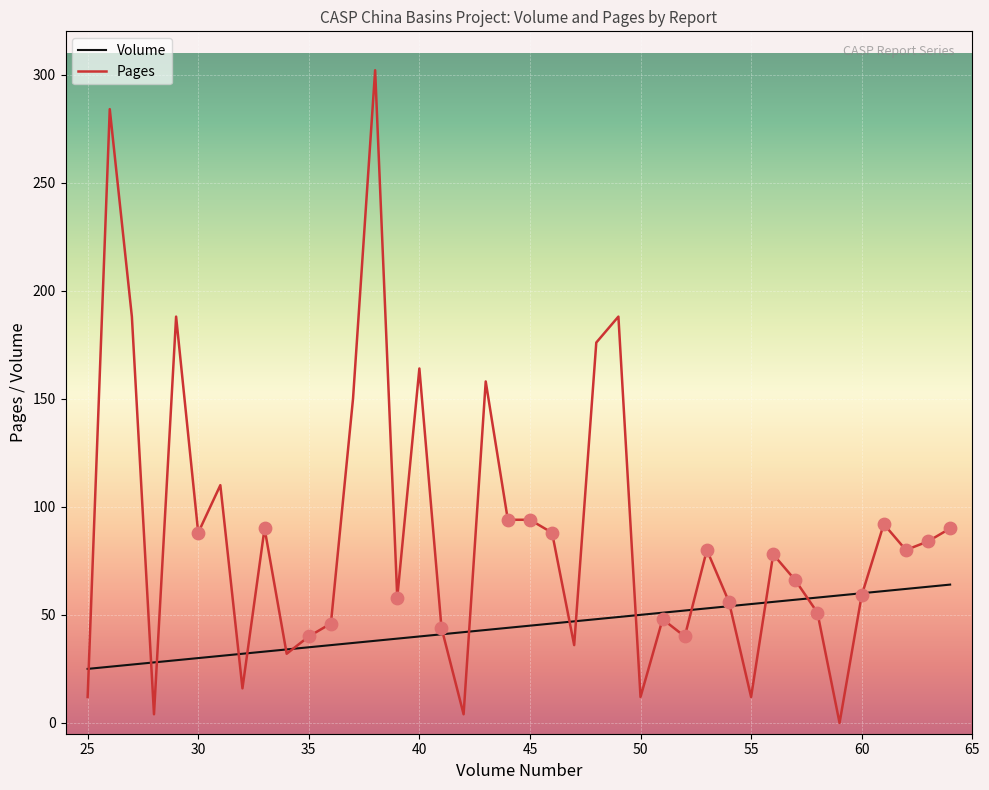

Which series has the largest total across all categories?

Pages